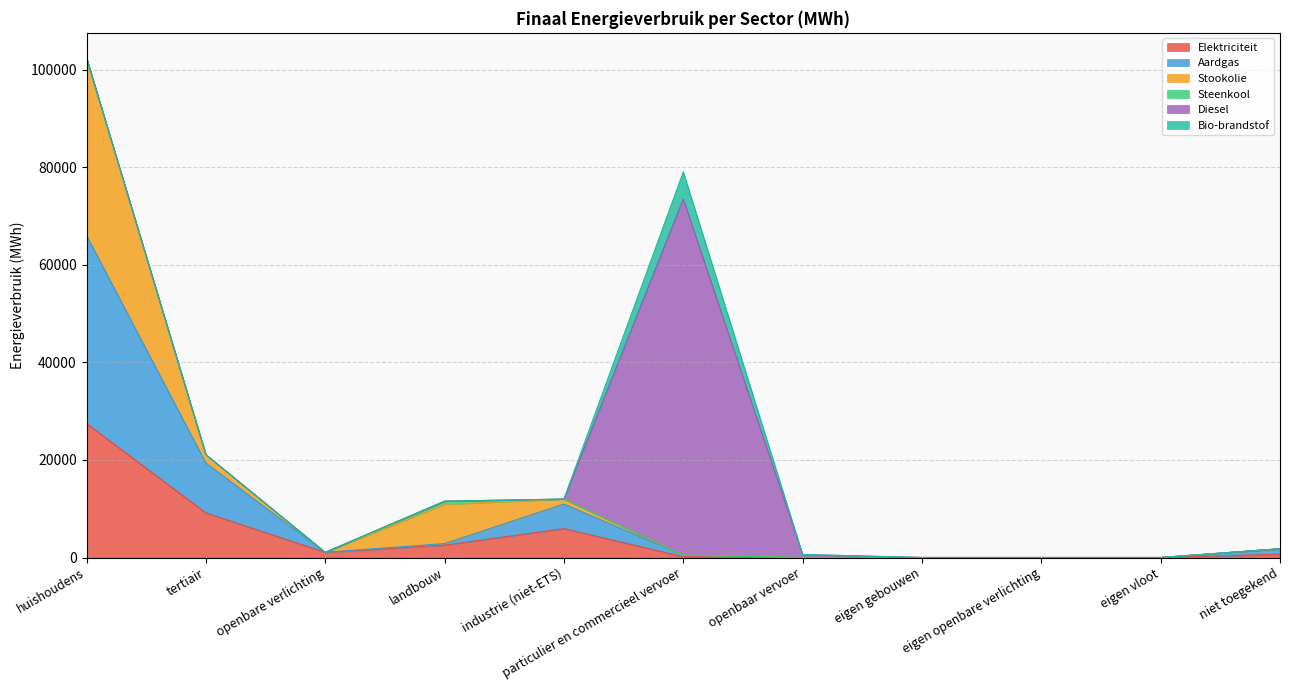

What is the average value of the Stookolie series?

4271.0